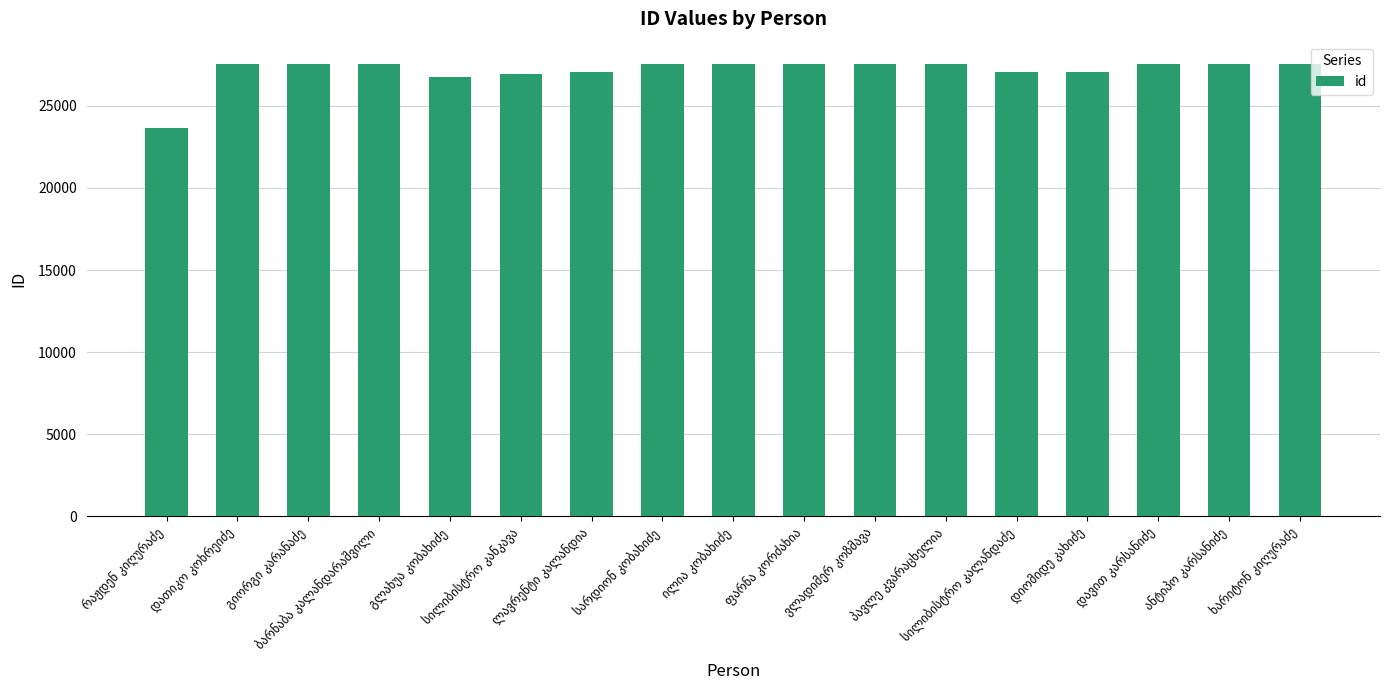

What is the value of the 11th bar from the left?

27521